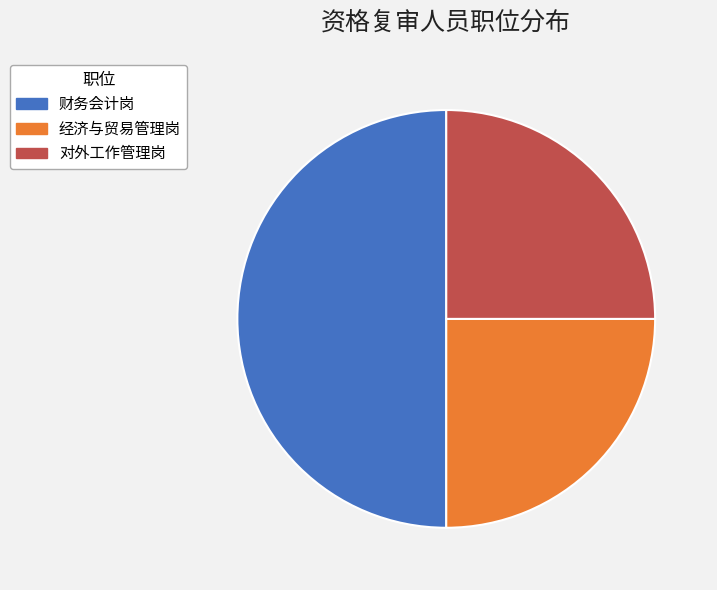

The 经济与贸易管理岗 slice represents 25% of the pie. True or false?

True